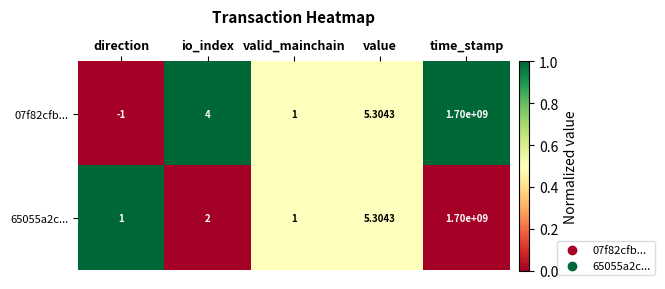

List the labels in order of 07f82cfb... value, largest first.

time_stamp, value, io_index, valid_mainchain, direction